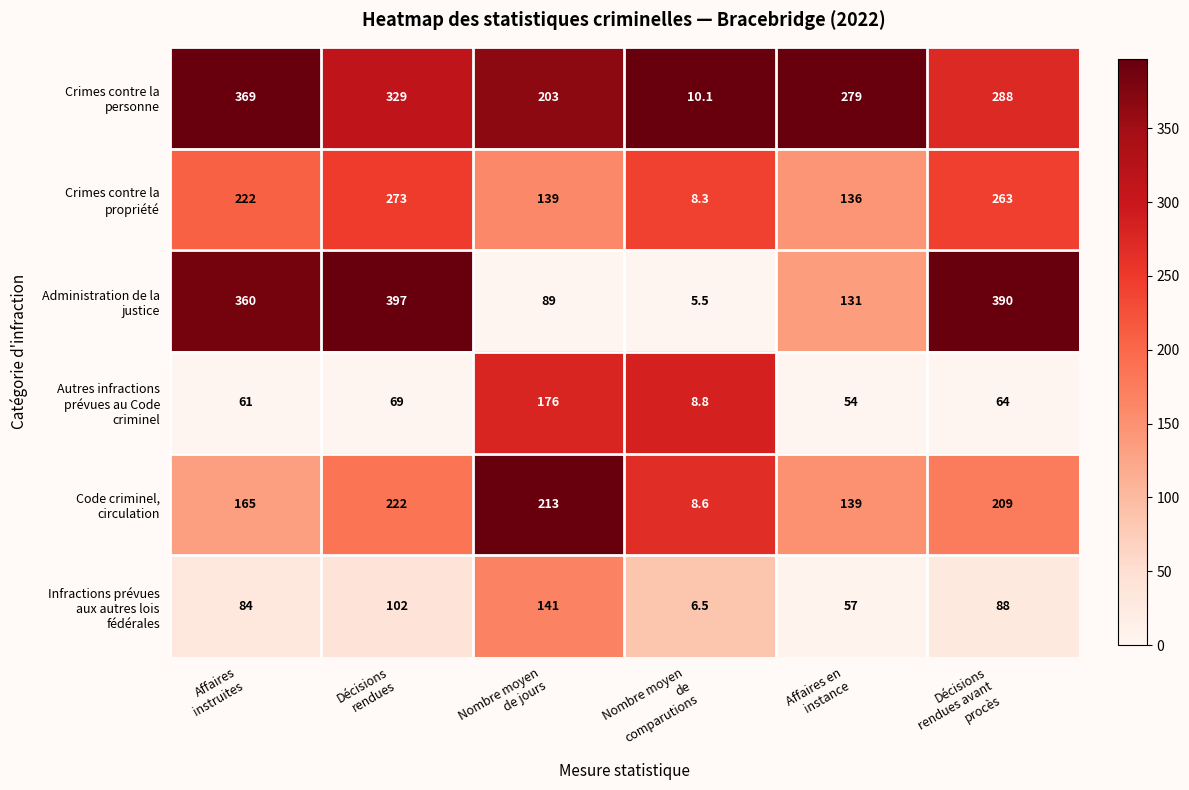

At how many categories does at least one series exceed 104?

5